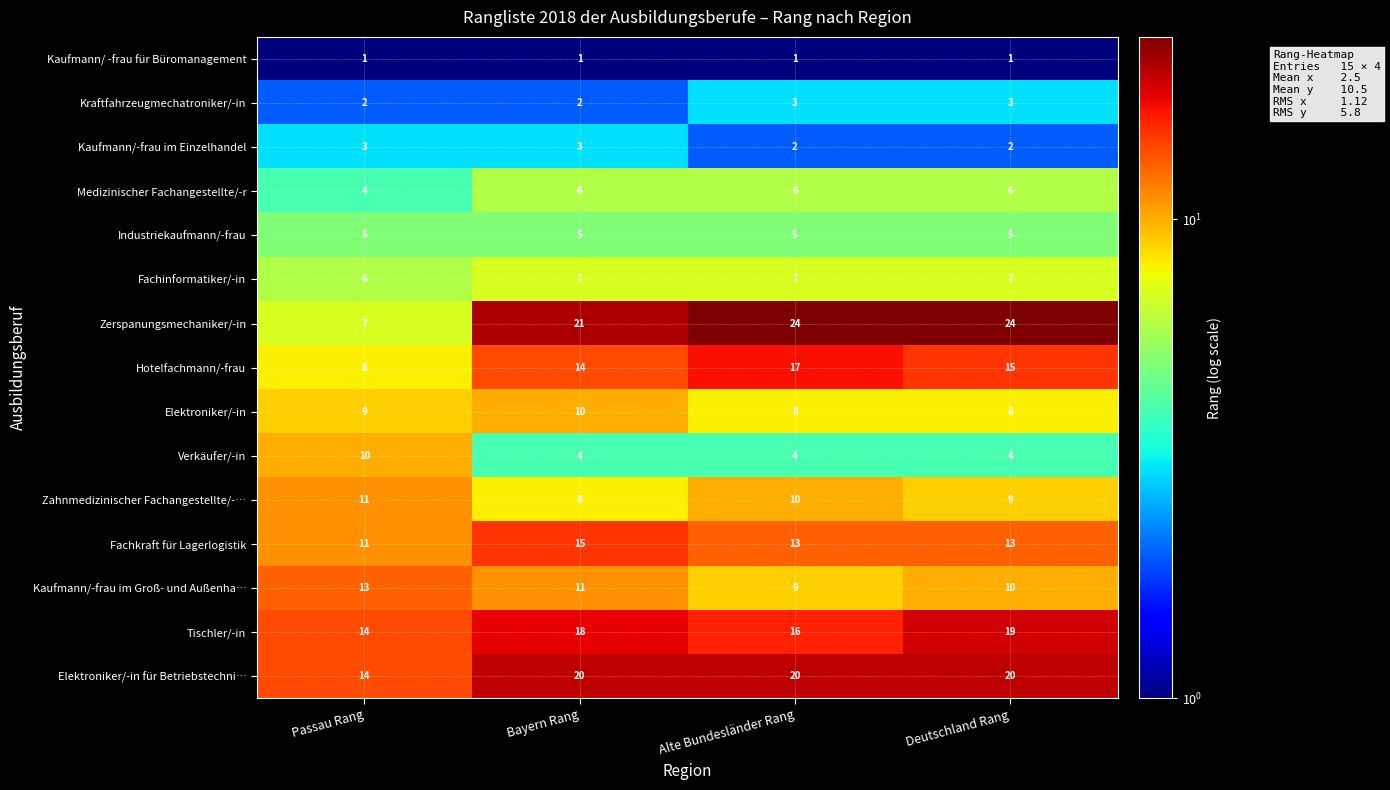

Which series has the largest range (max minus min)?

Zerspanungsmechaniker/-in